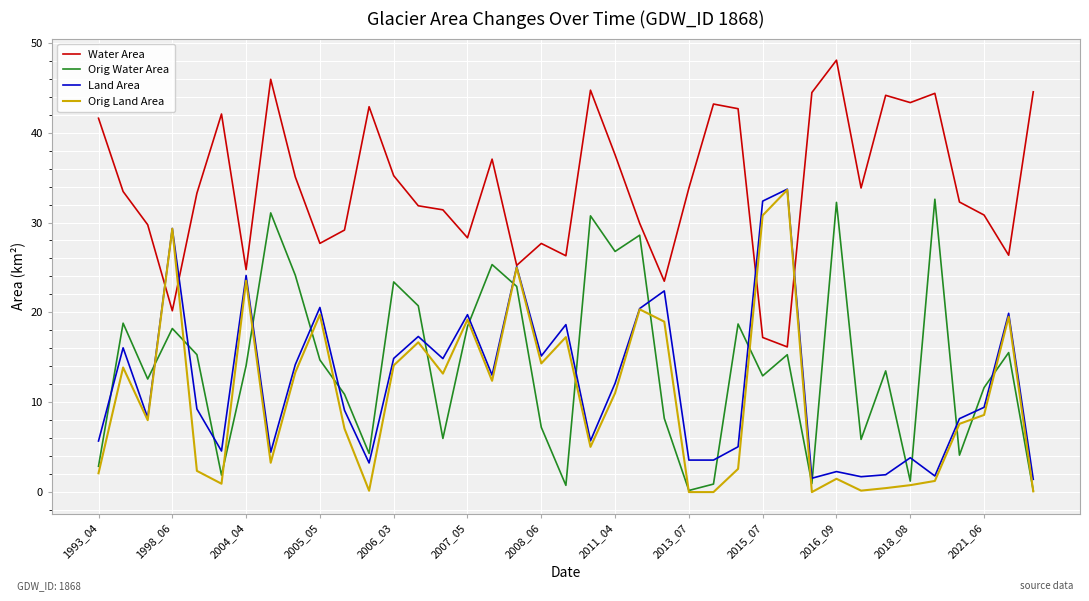

Which series ends up on top after the final intersection of Land Area and Orig Water Area?

Land Area